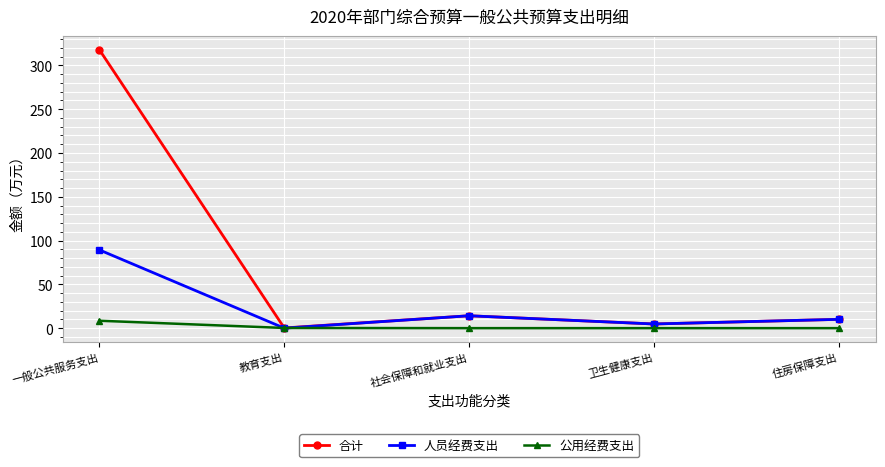

List the series in order of their overall mean, highest first.

合计, 人员经费支出, 公用经费支出